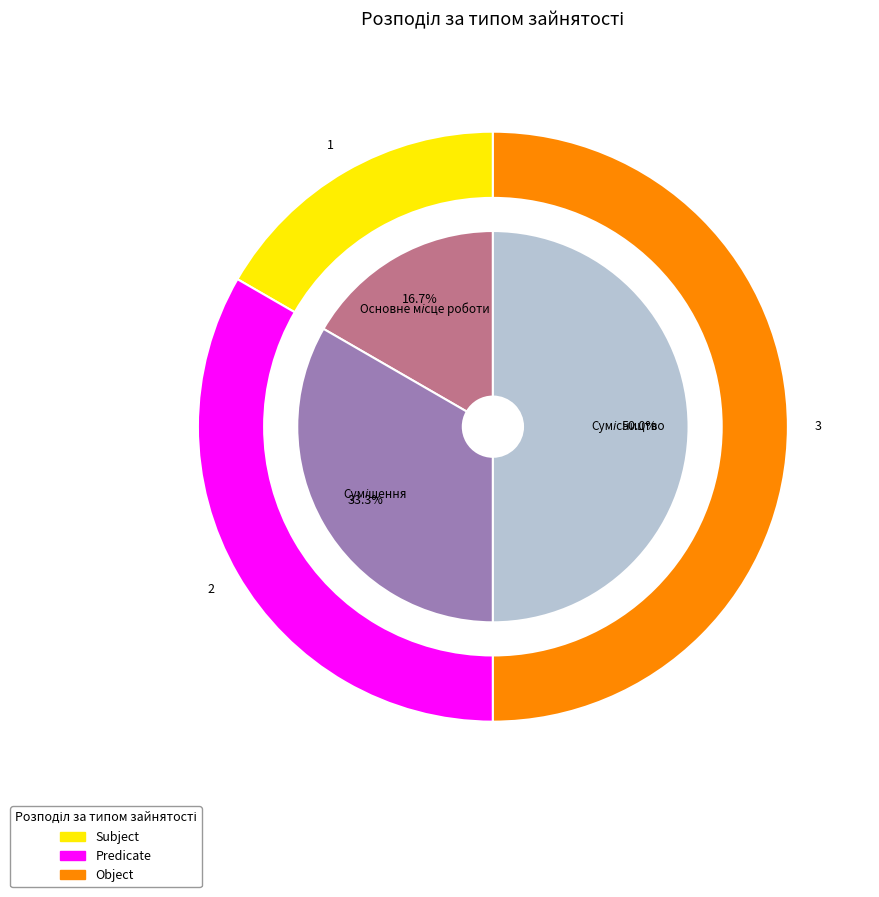

Combined, do Суміщення and Основне місце роботи account for over 50%?

No